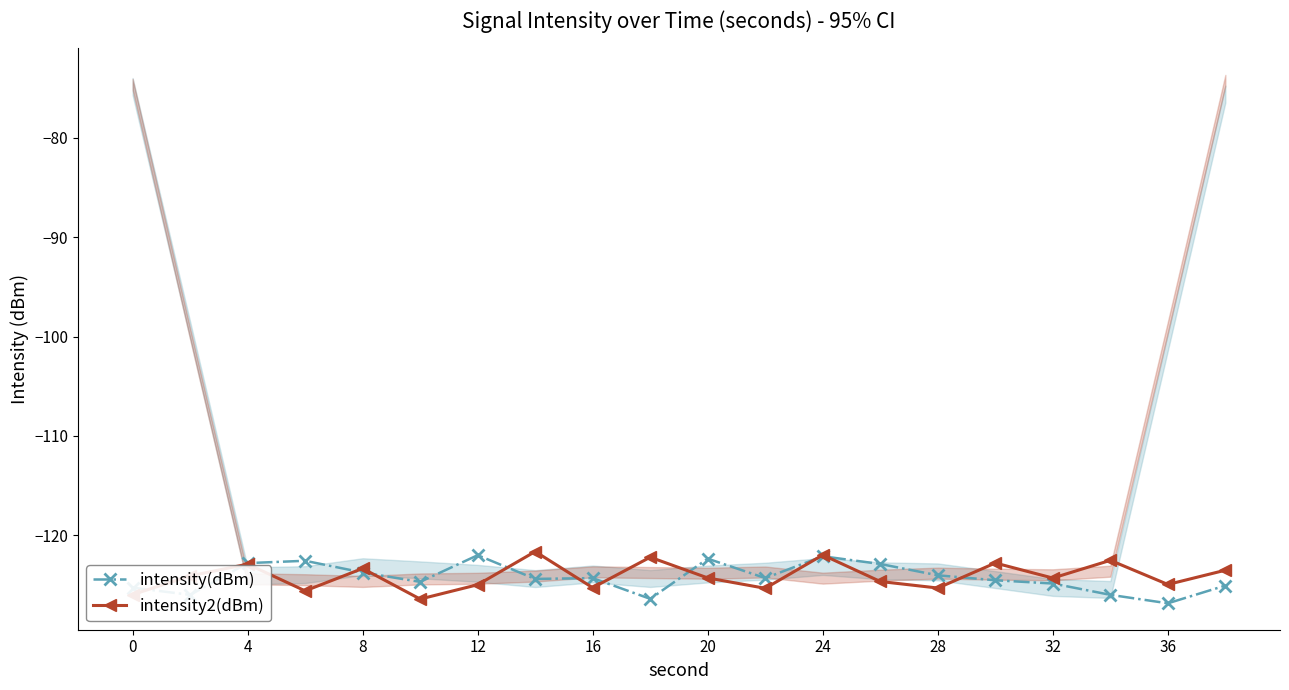

Is the value of intensity2(dBm) at 36 greater than the value of intensity(dBm) at 12?

No